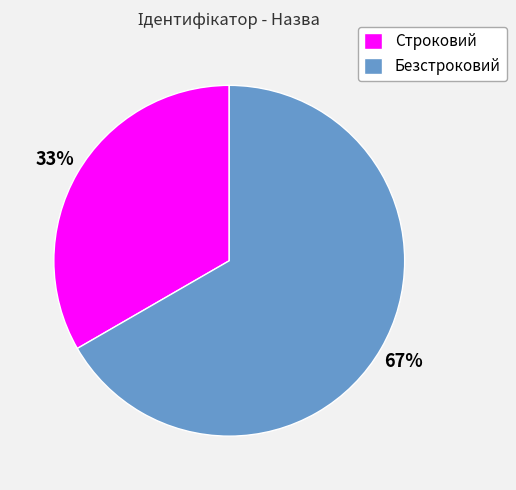

To the nearest percent, what is the combined percentage of Строковий and Безстроковий?

100%